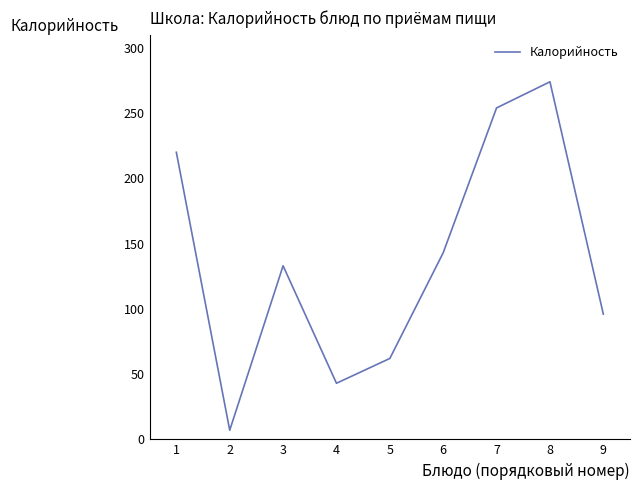

What is the difference between the maximum and minimum values?

267